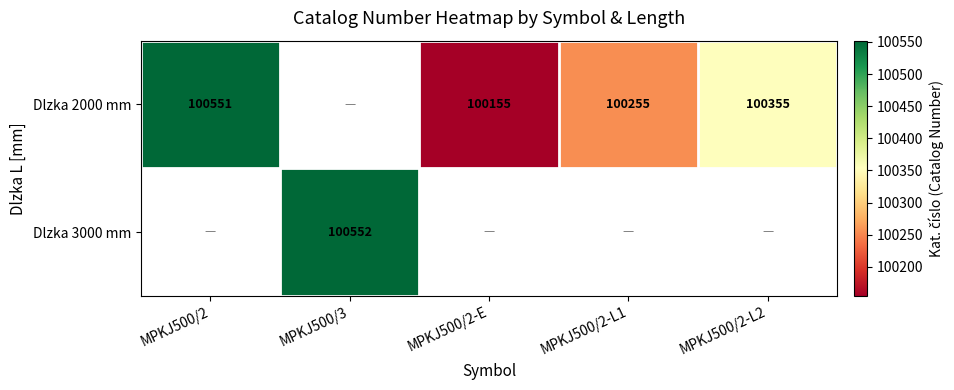

True or false: Dlzka 2000 mm has a value of 100255 at MPKJ500/2-L1.

True